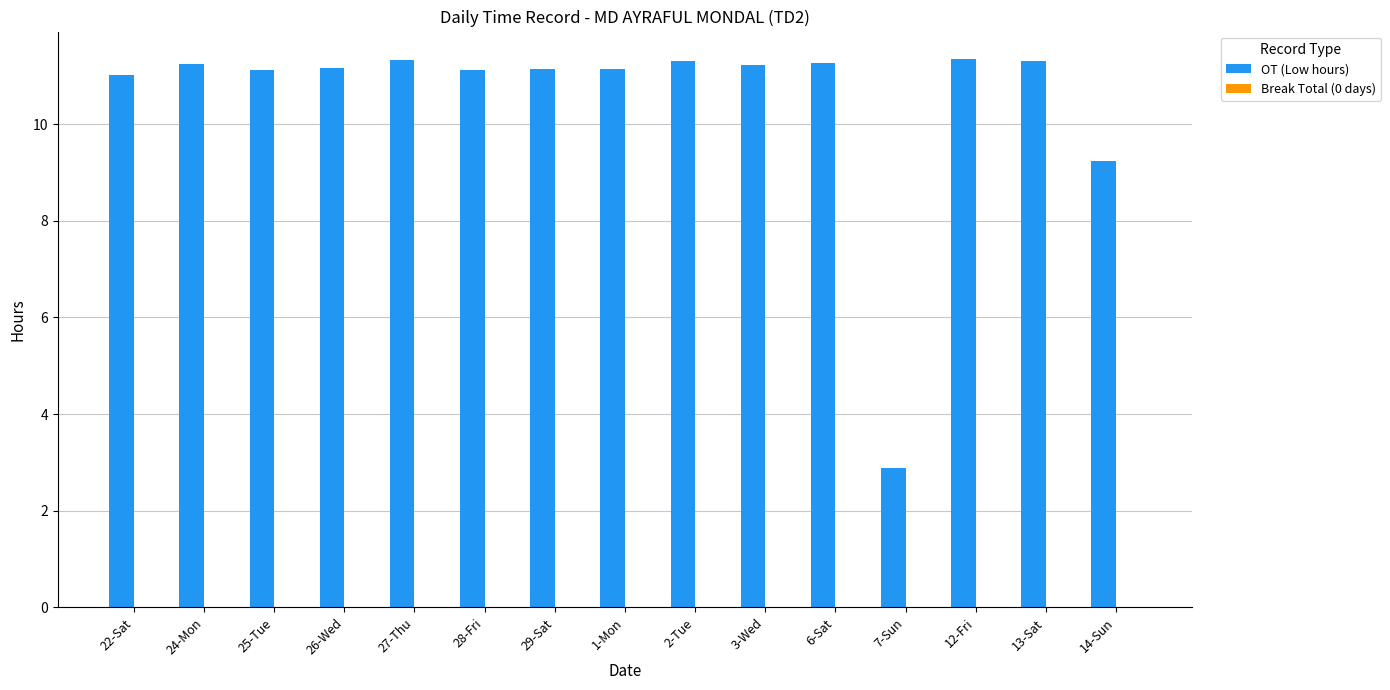

What is the change in value from 6-Sat to 14-Sun?

-2.0